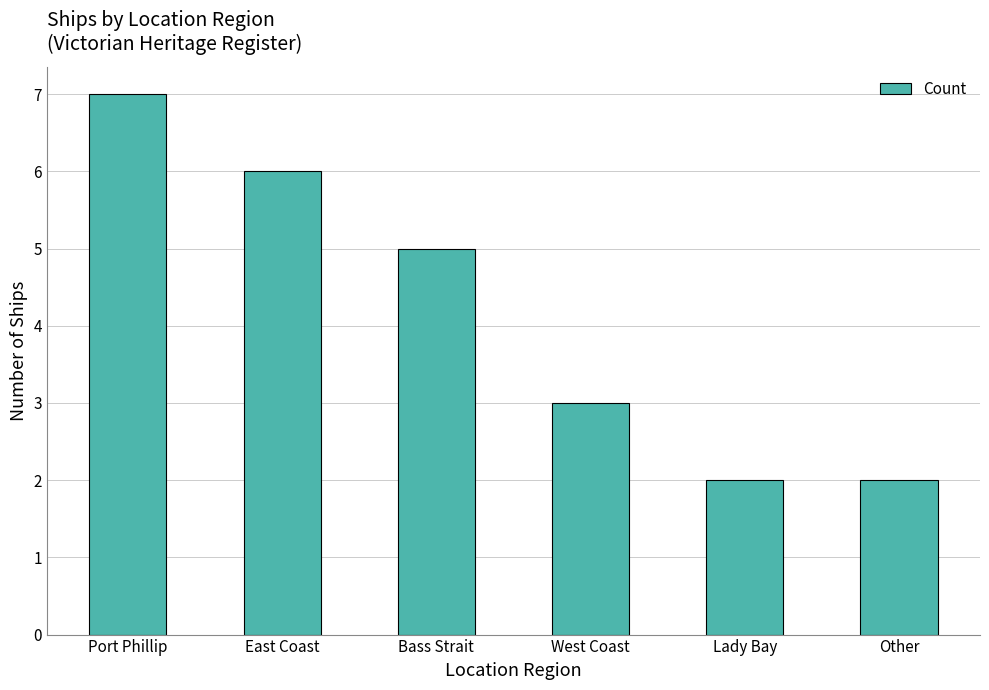

How many data points does each series have?

6